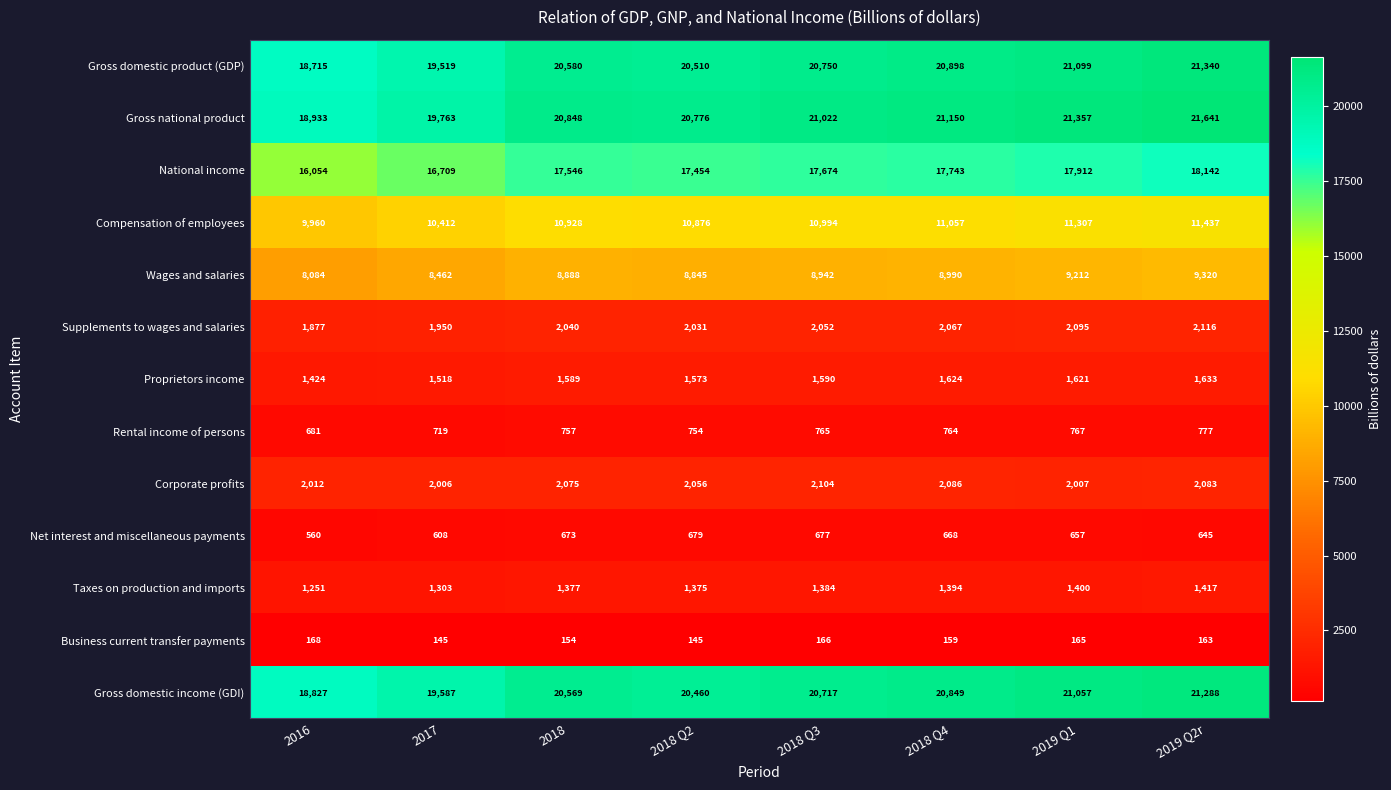

What is the difference between the Gross domestic product (GDP) values at 2017 and 2019 Q1?

1580